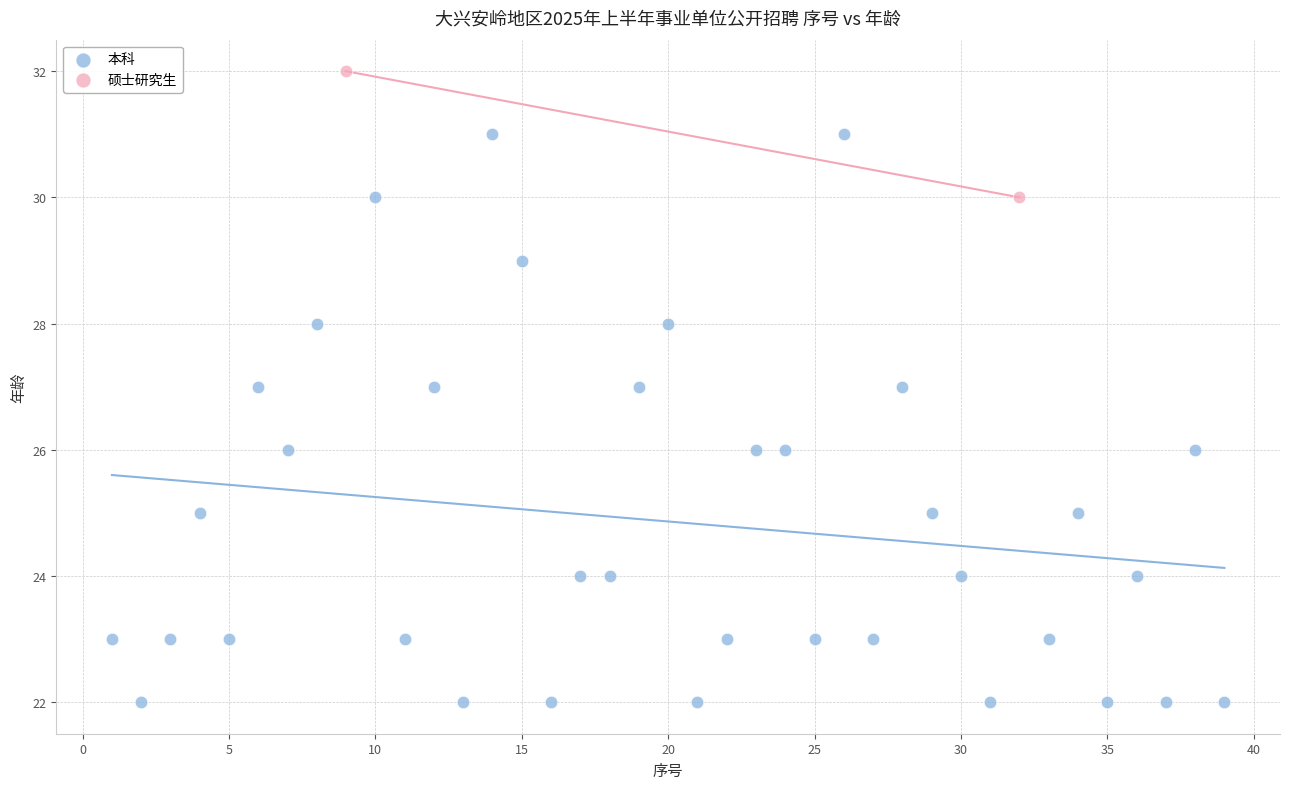

What are all the series names shown in the legend?

本科, 硕士研究生